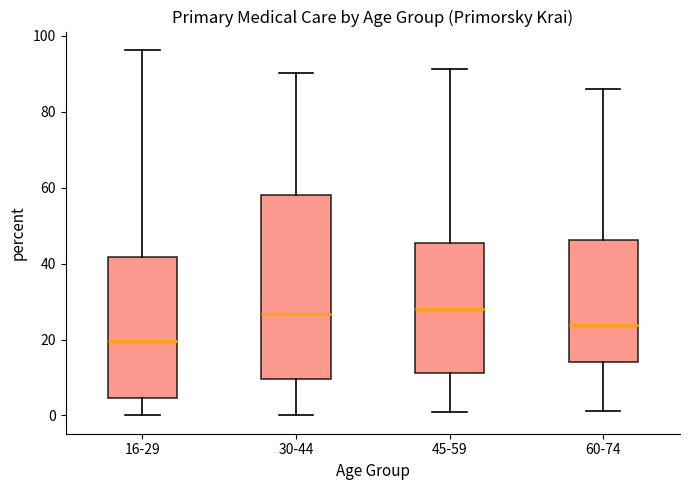

Reading left to right, read every box against the y-axis: the position of its median line, the range the box covers, and the ends of its whiskers. The values are not printed on the chart, so give them approximately, as read against the axis.

16-29: median 20, box 4 to 42, whiskers 0 to 96
30-44: median 26, box 10 to 58, whiskers 0 to 90
45-59: median 28, box 12 to 46, whiskers 0 to 92
60-74: median 24, box 14 to 46, whiskers 2 to 86